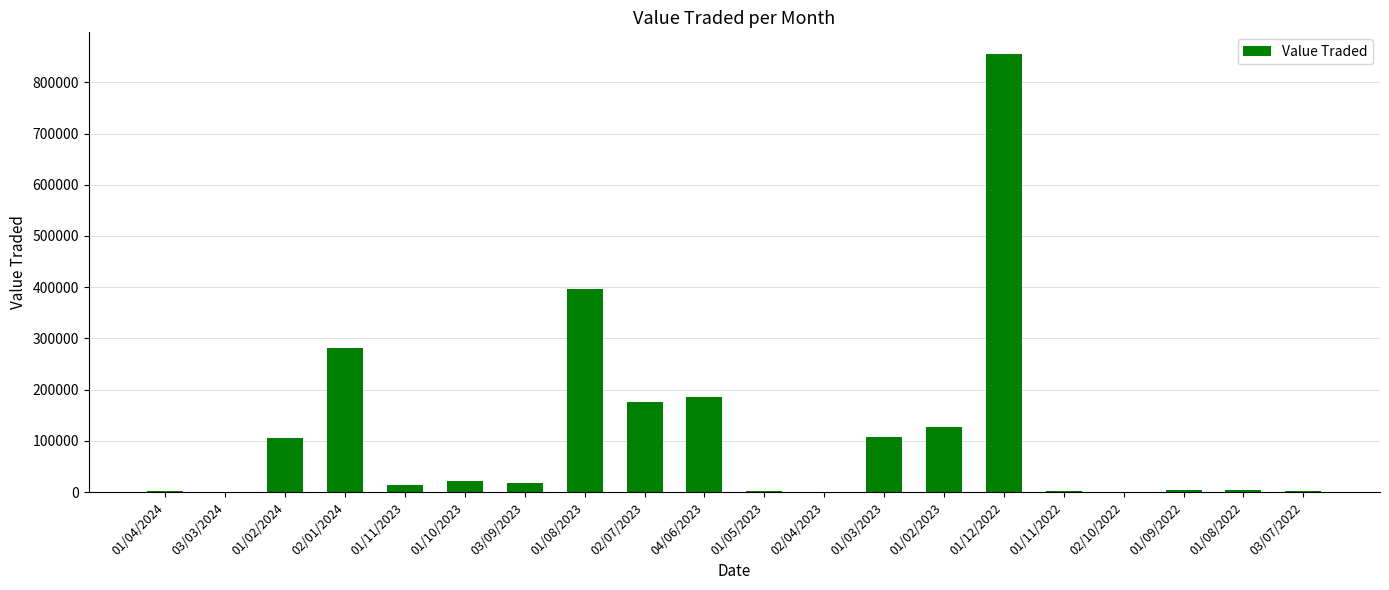

Which label corresponds to the largest value in the chart?

01/12/2022